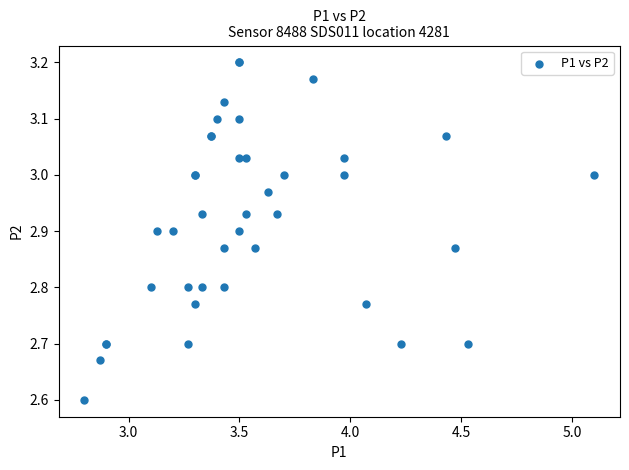

What Y value in the scatter plot is closest to 2?

2.6